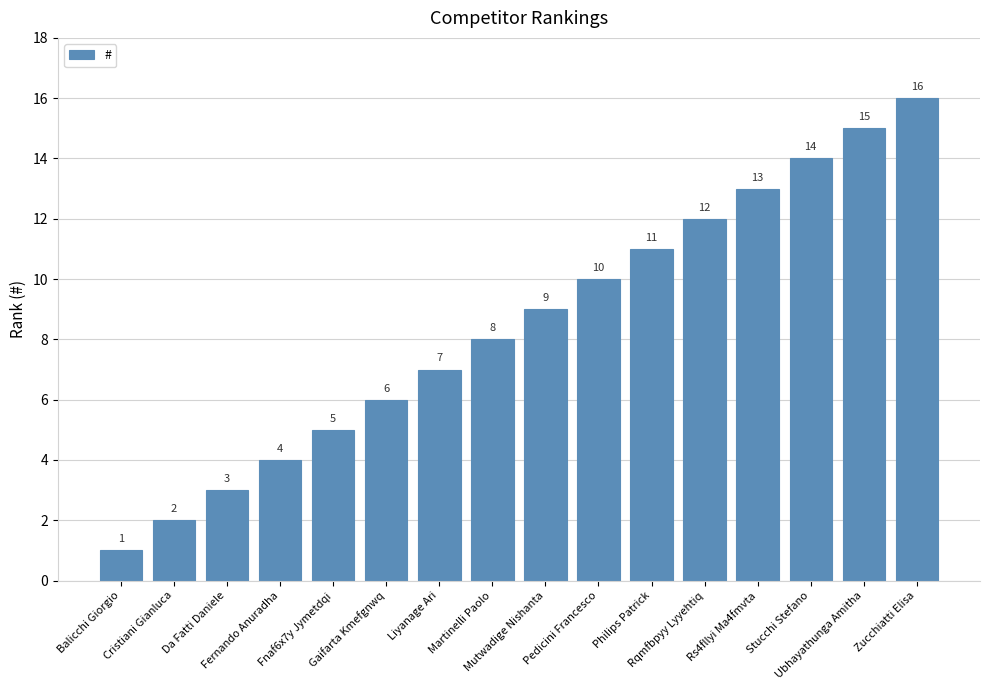

Reading left to right, list all the values displayed in this chart.

1	2	3	4	5	6	7	8	9	10	11	12	13	14	15	16